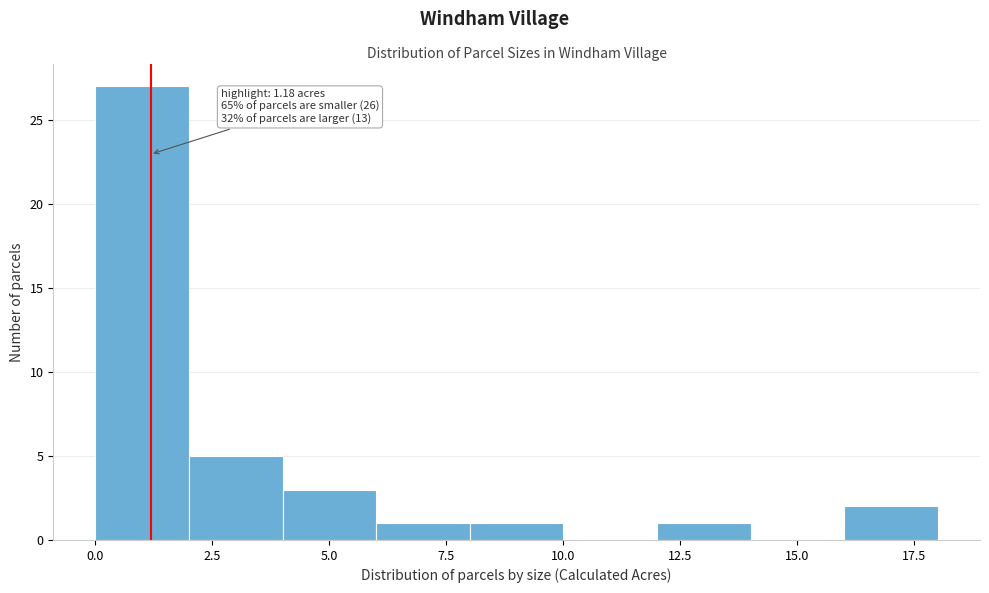

Which range on the x-axis has the tallest bar?

0 to 2